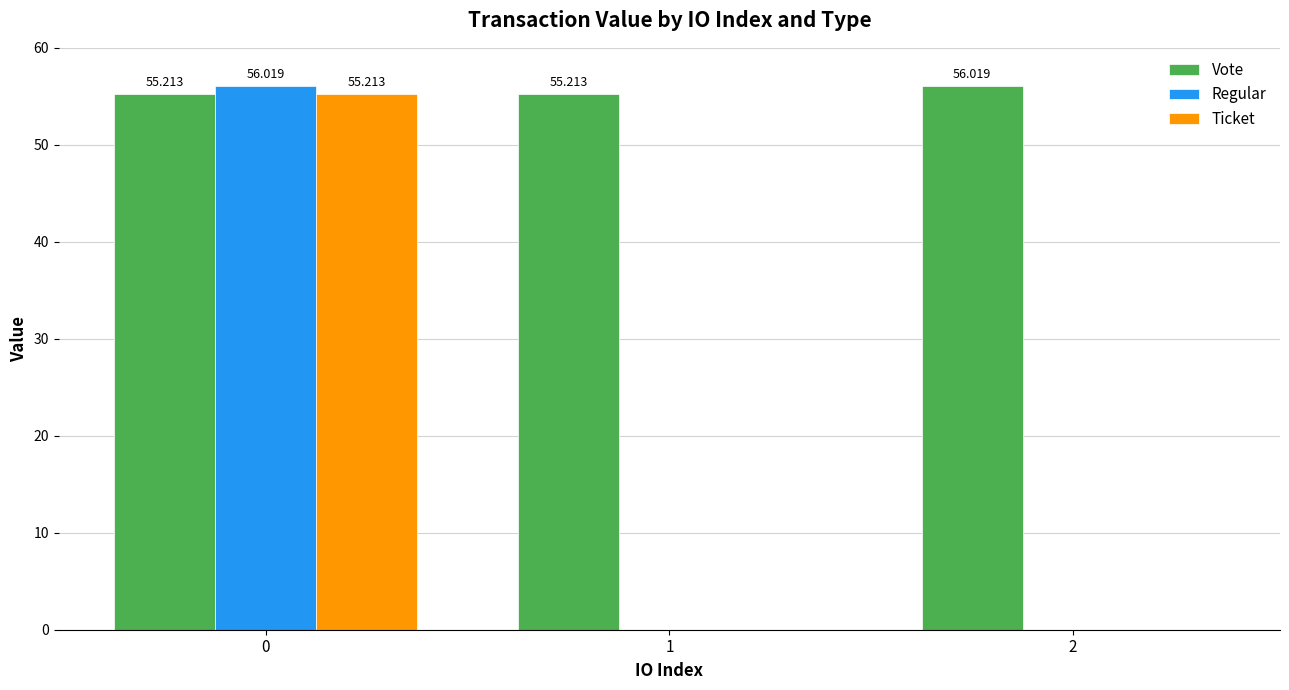

Is the value of Ticket at 2 greater than the value of Vote at 1?

No